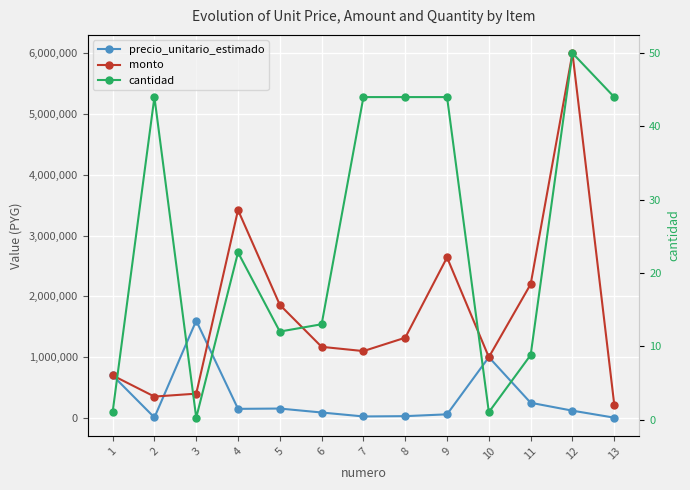

What value does the cantidad series have at 9?

44.0